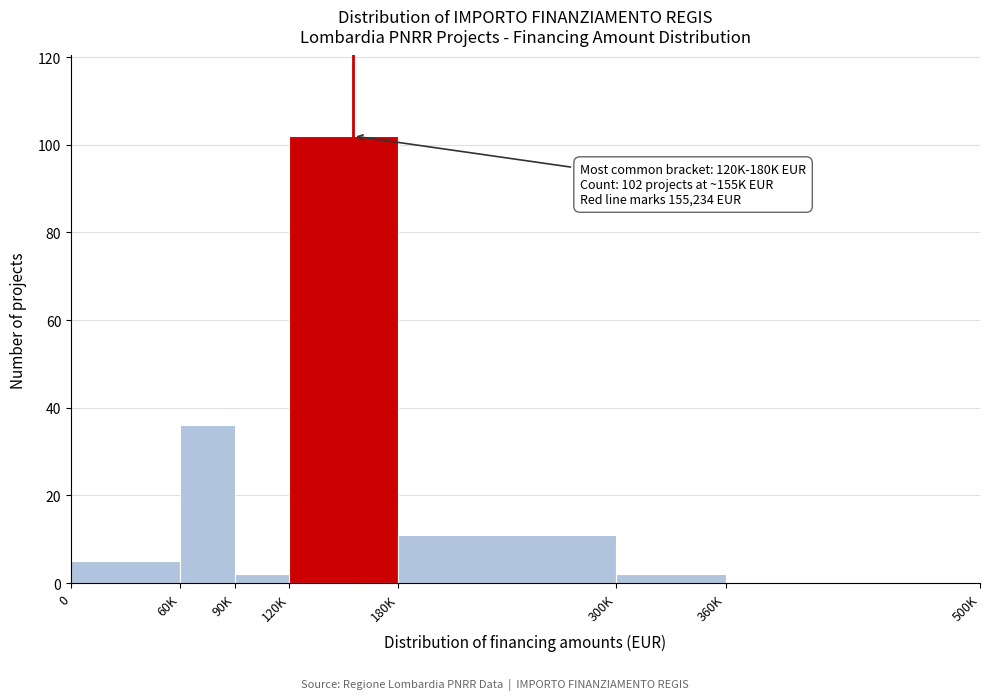

Reading right to left, what are all the values shown in this chart?

360K=0	300K=2	180K=11	120K=102	90K=2	60K=36	0=5